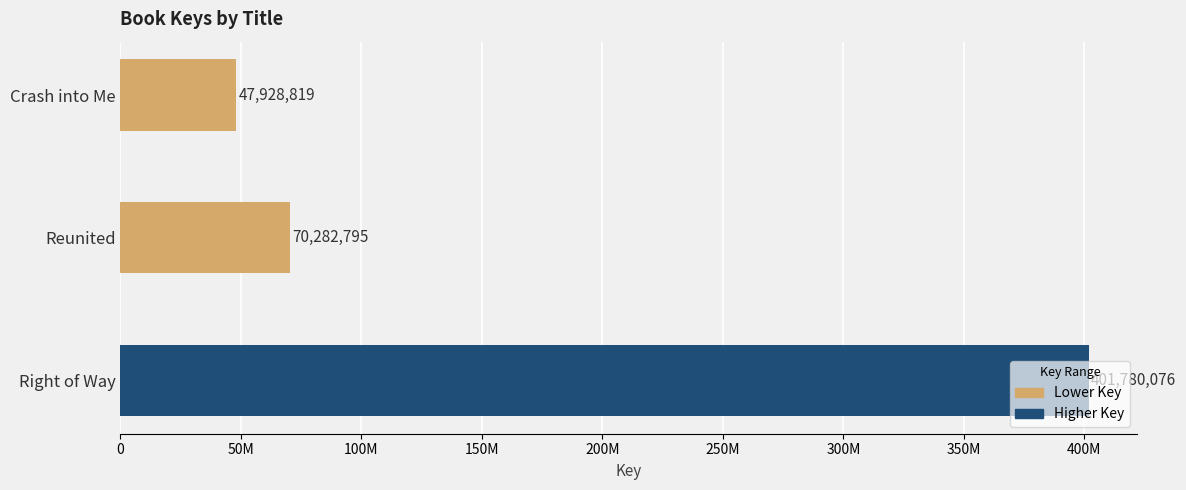

At which category does the chart reach its minimum across all series?

Crash into Me